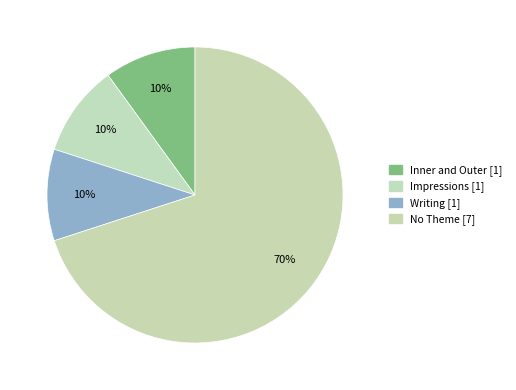

Does Impressions account for over 50% of the chart?

No